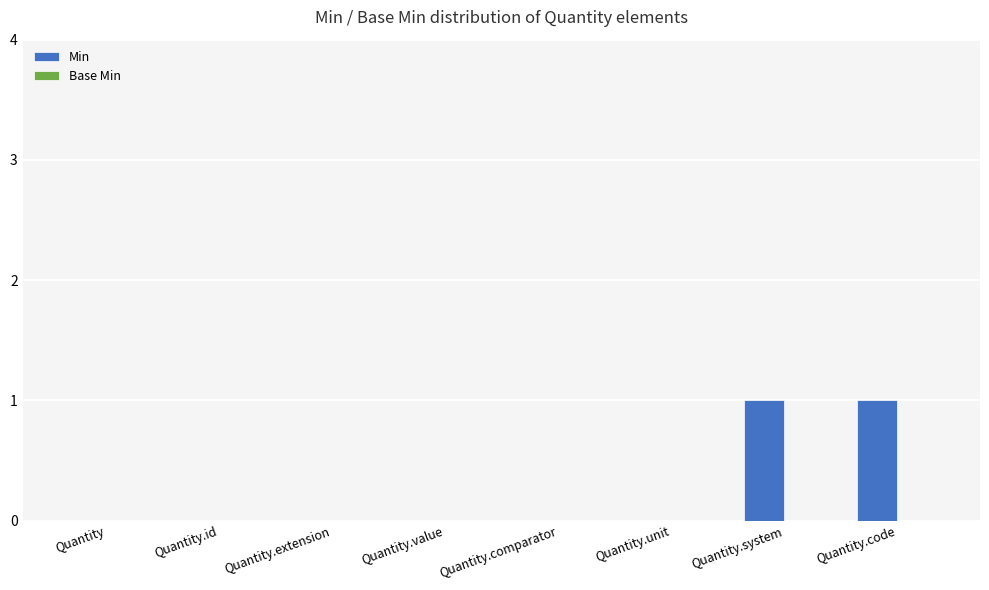

What is the change in value from Quantity.comparator to Quantity.code?

+1